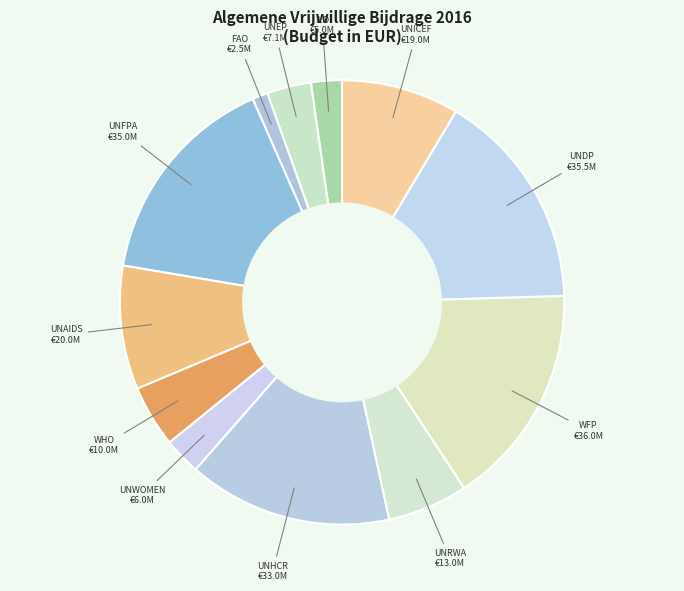

To the nearest percent, what is the average slice percentage?

8%